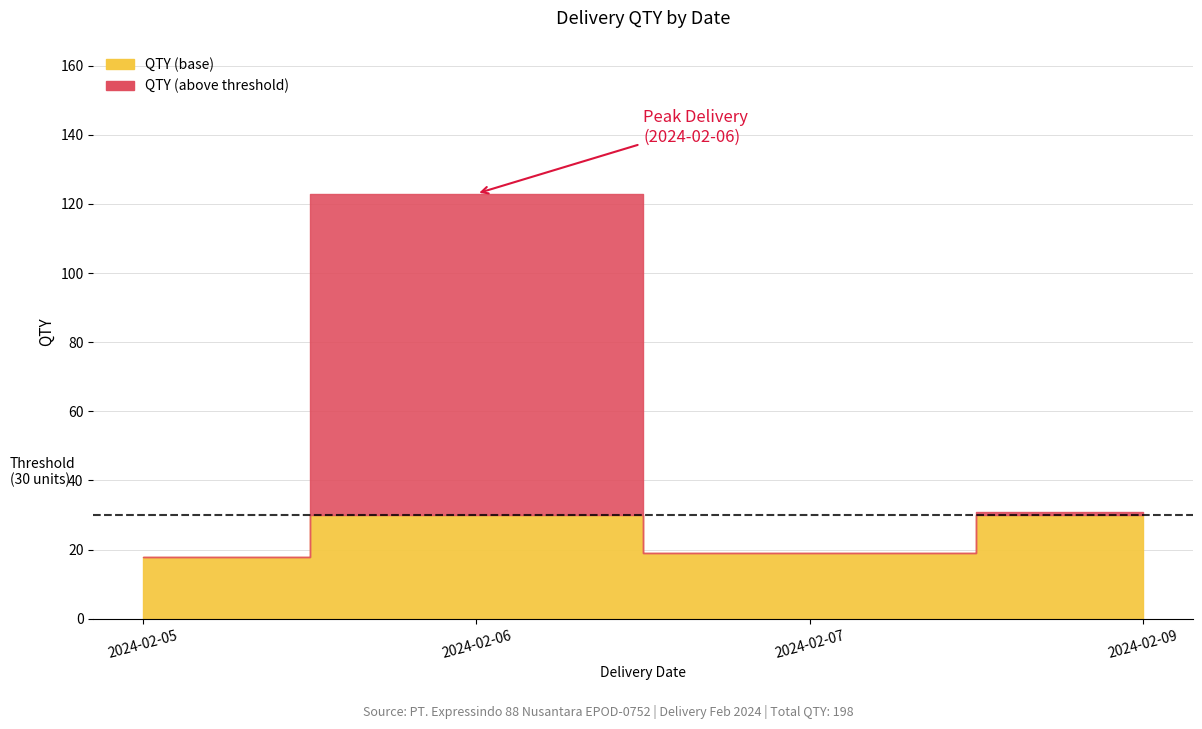

How many lines are shown in the chart?

1